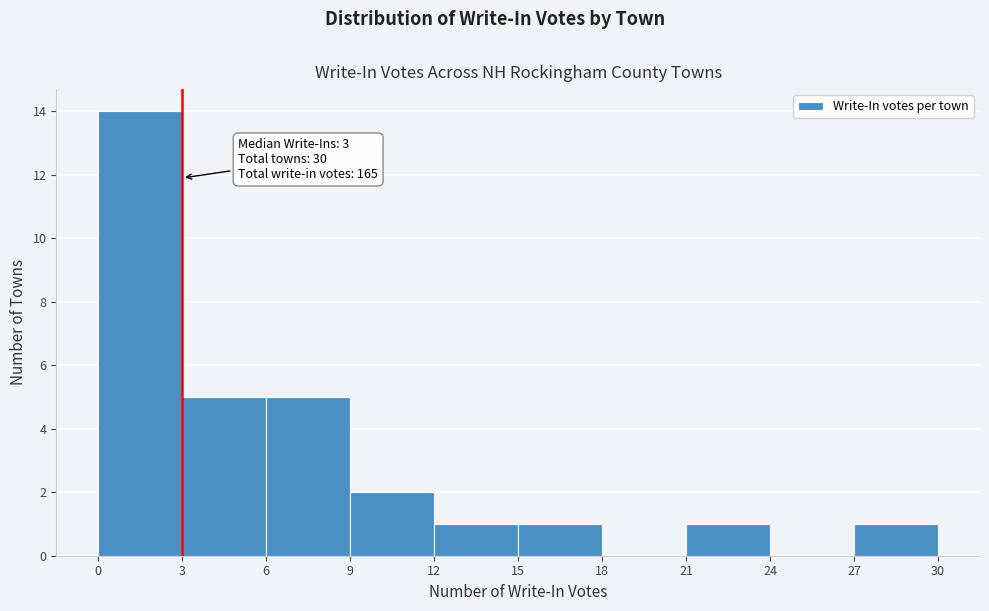

Which range on the x-axis has the tallest bar?

0 to 3